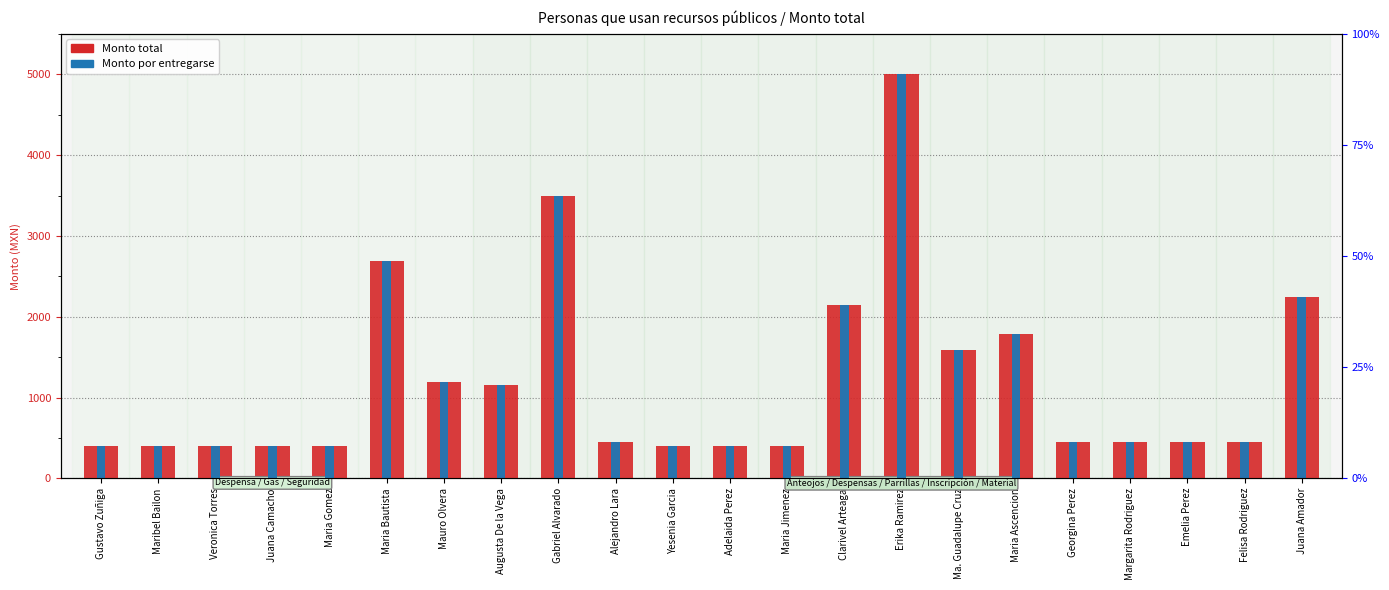

At Maria Ascencion, list the series in order from largest to smallest.

Monto total, Monto por entregarse